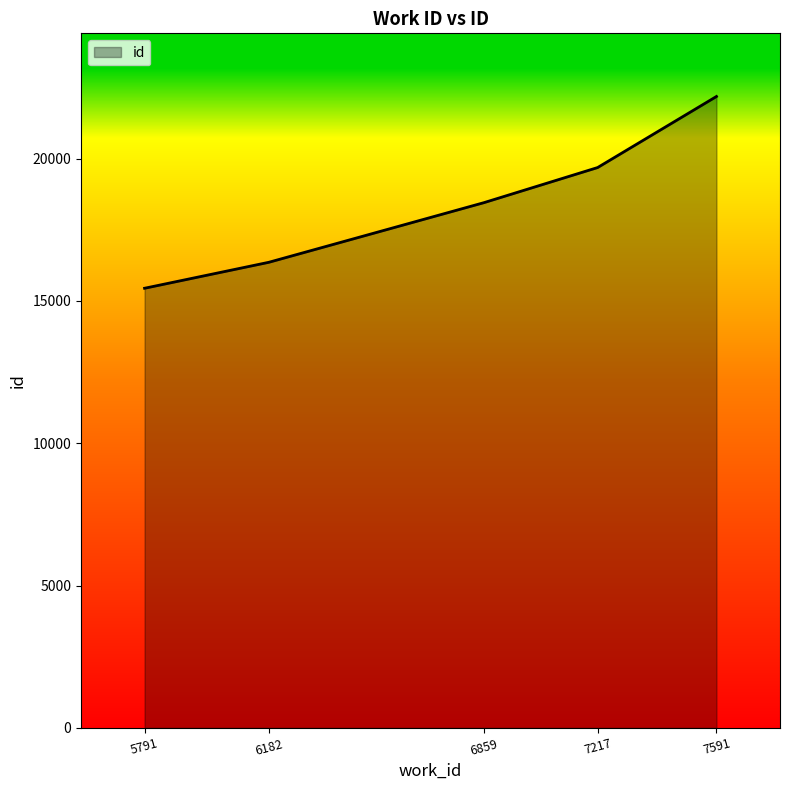

The chart shows a value of 19688 at 7217. True or false?

True